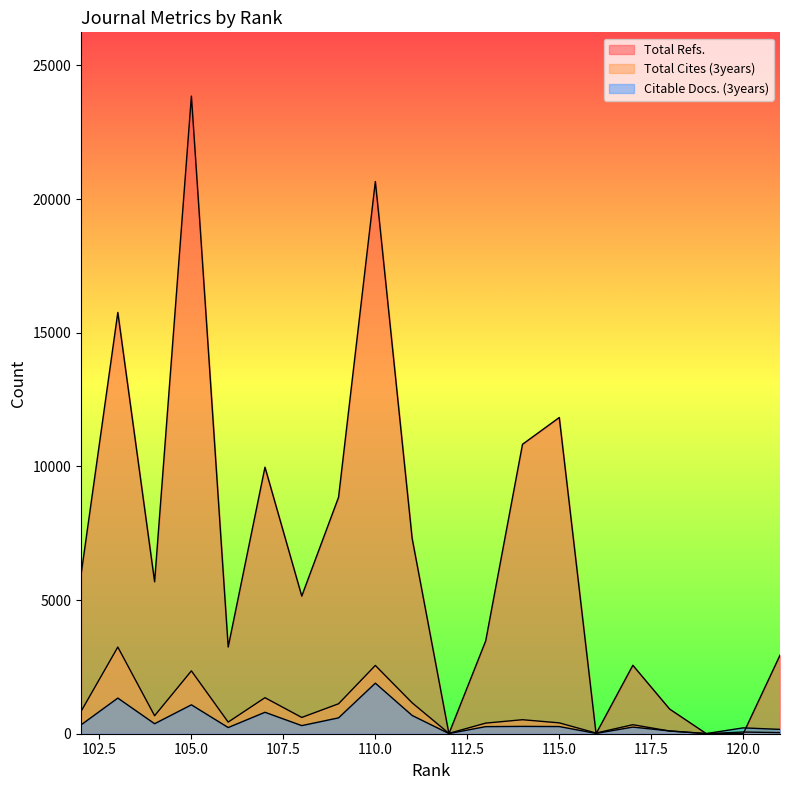

How many lines are shown in the chart?

3